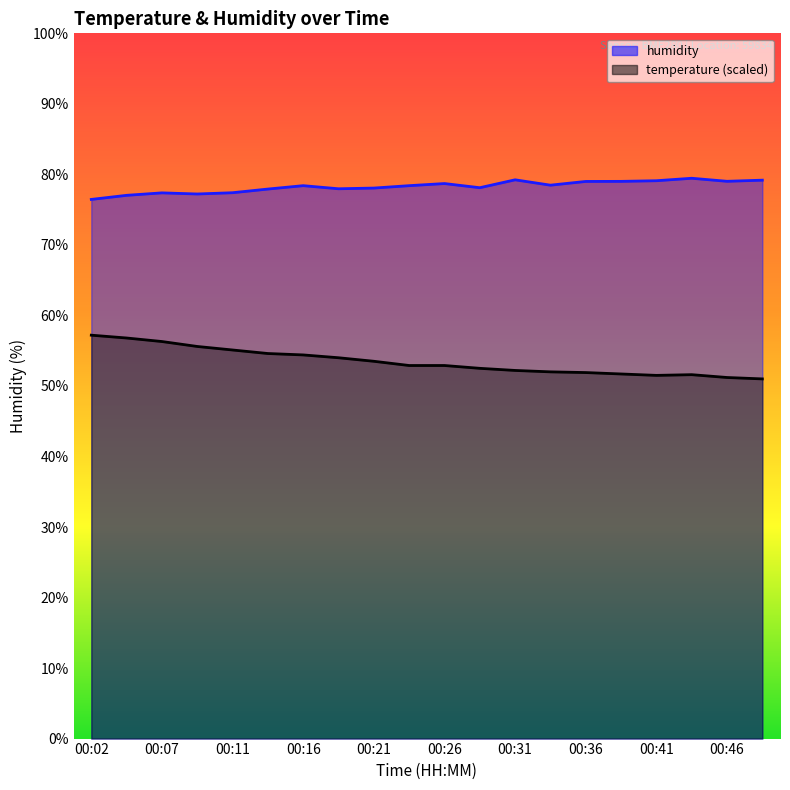

What is the sum of all humidity values?

1565.5